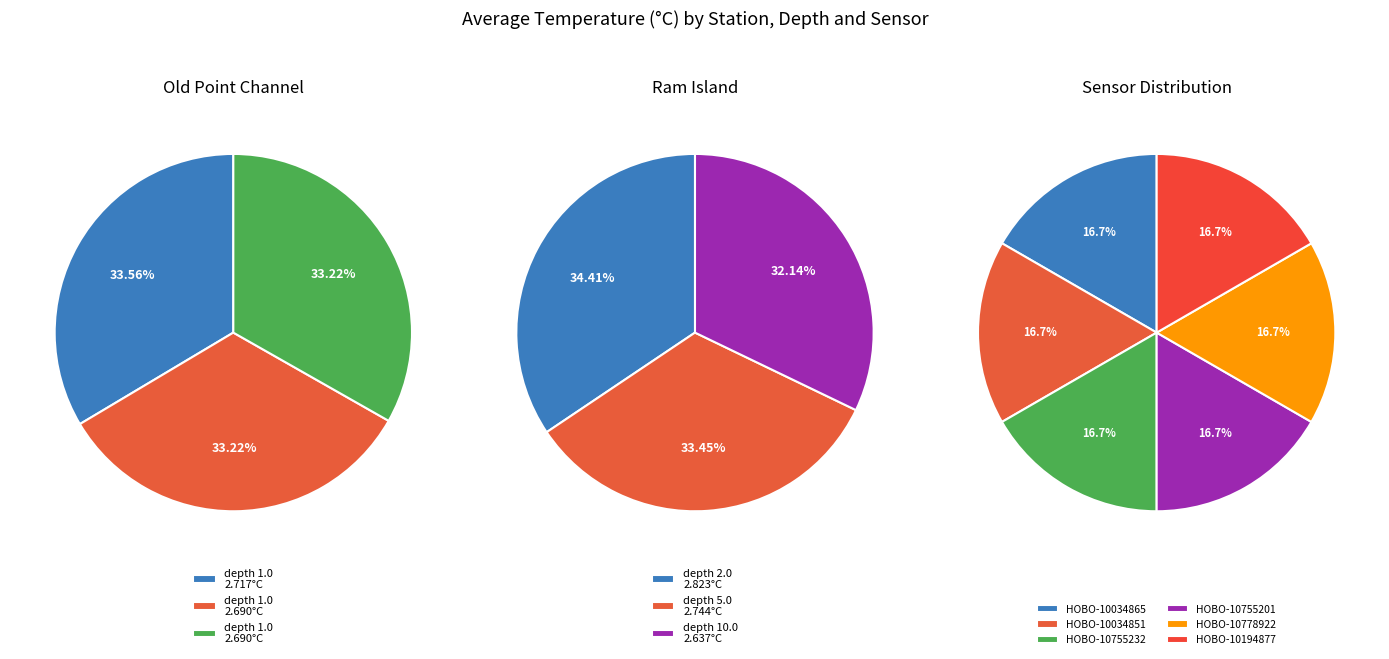

To the nearest percent, what is the combined percentage of Lobster Bay-Old Point Channel and Lobster Bay-Ram Island?

100%